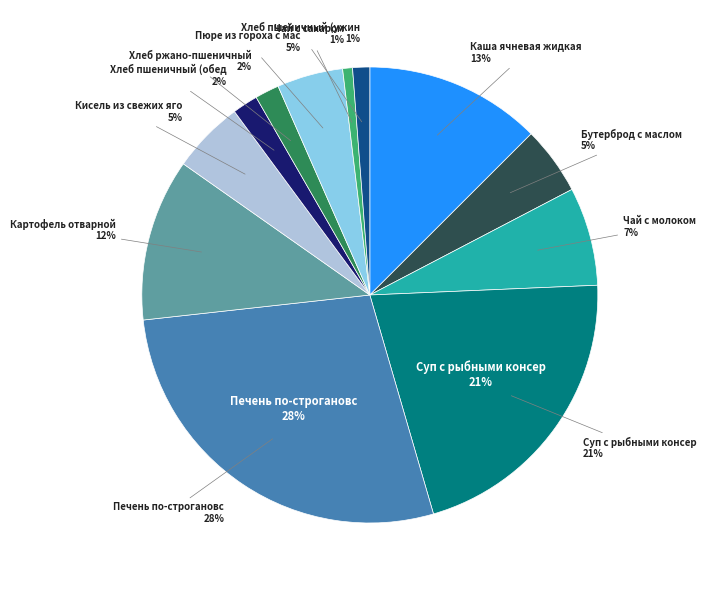

How many segments does this pie chart have?

12